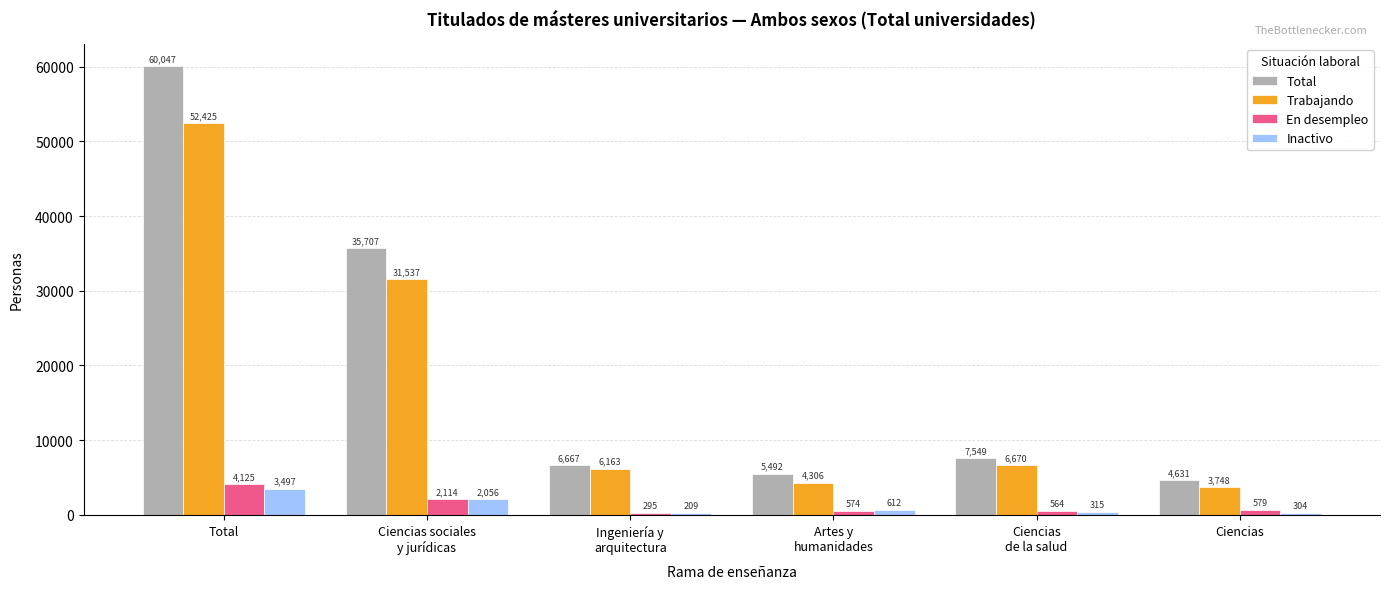

Which series has the largest range (max minus min)?

Total